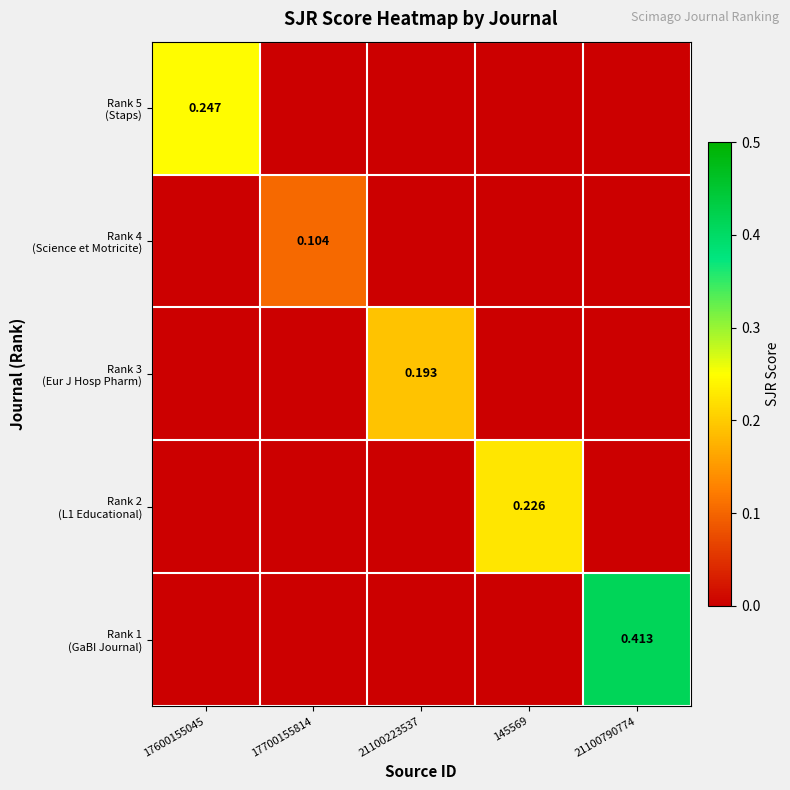

How many values in the Rank 1 (GaBI Journal) series exceed 0?

1